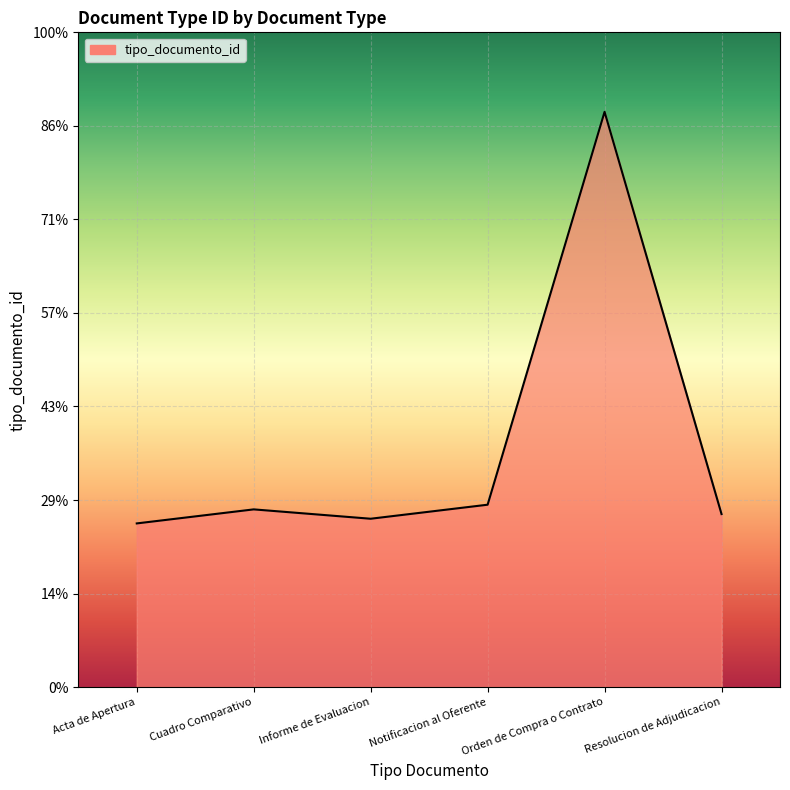

True or false: there are more than 2 points higher than both neighbors.

False